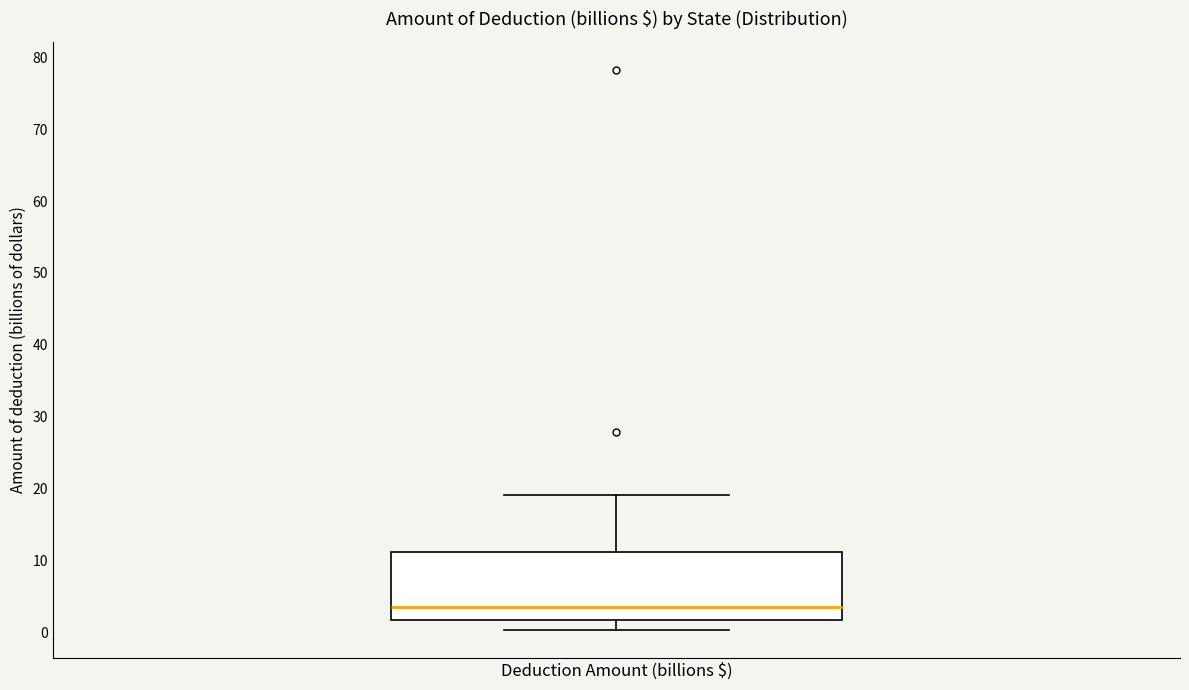

Transcribe this box plot: give where the median line is, the range the box spans, and where the two whiskers end, as read against the y-axis. The values are not printed on the chart, so give them approximately, as read against the axis.

median 4, box 2 to 11, whiskers 0 to 19